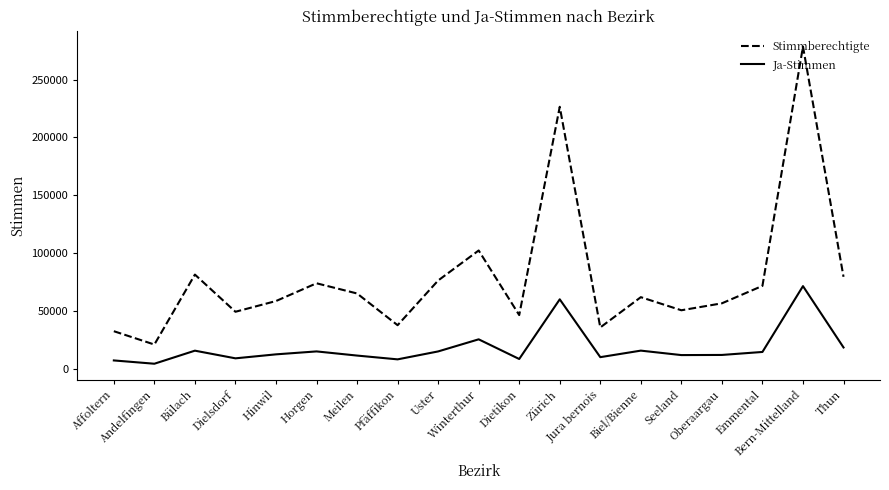

What is the sum of the Ja-Stimmen values at Seeland and Bern-Mittelland?

83341